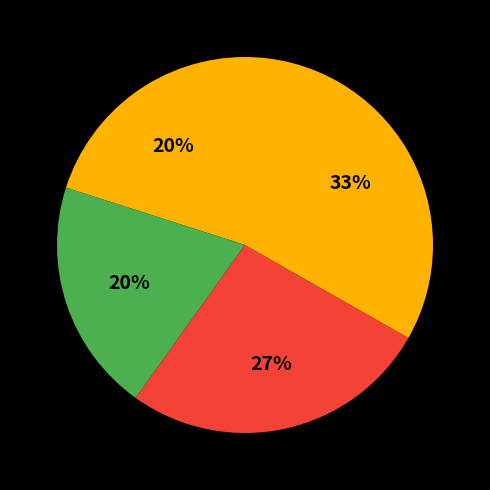

How many slices are in this pie chart?

4